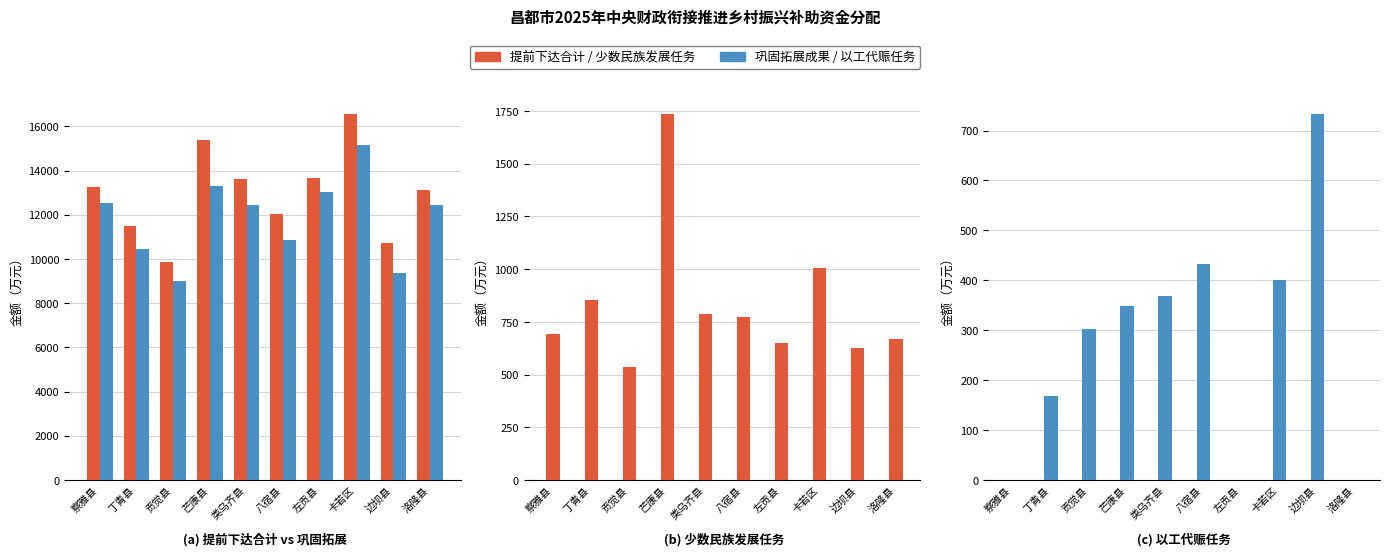

What is the maximum value for 巩固拓展脱贫攻坚成果和乡村振兴任务小计?

15171